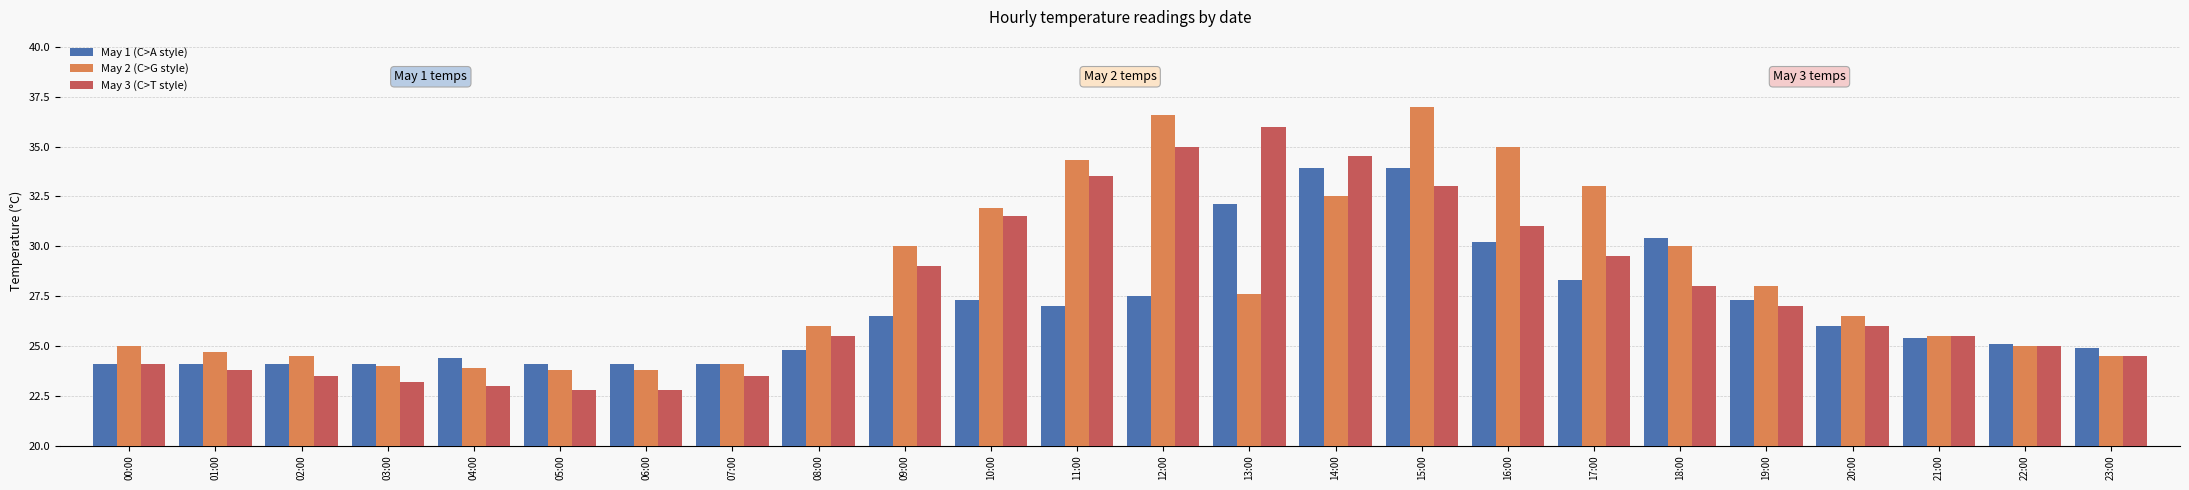

How many distinct data groups are displayed?

3